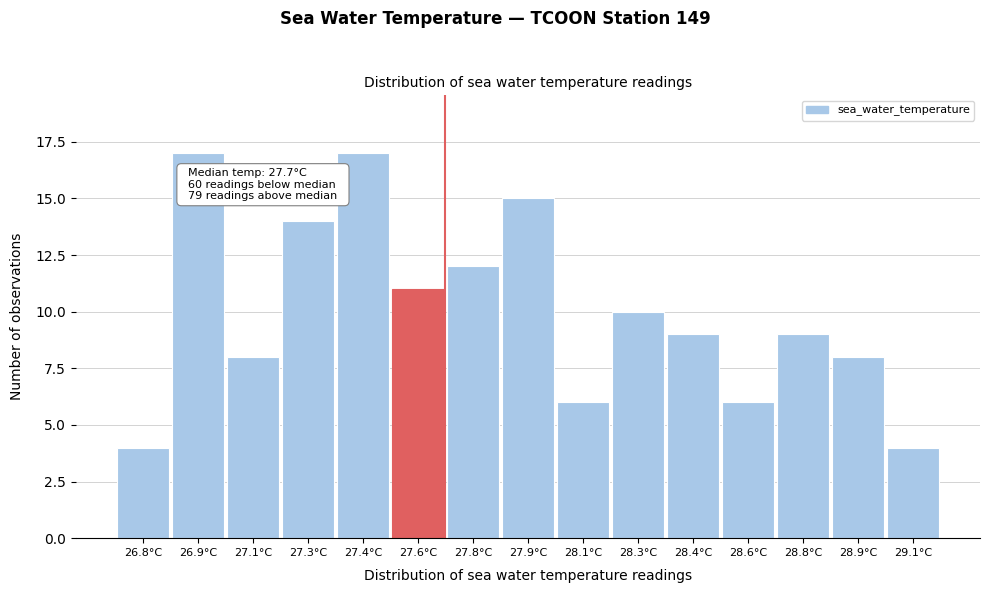

Reading right to left, list all the values displayed in this chart.

4	8	9	6	9	10	6	15	12	11	17	14	8	17	4